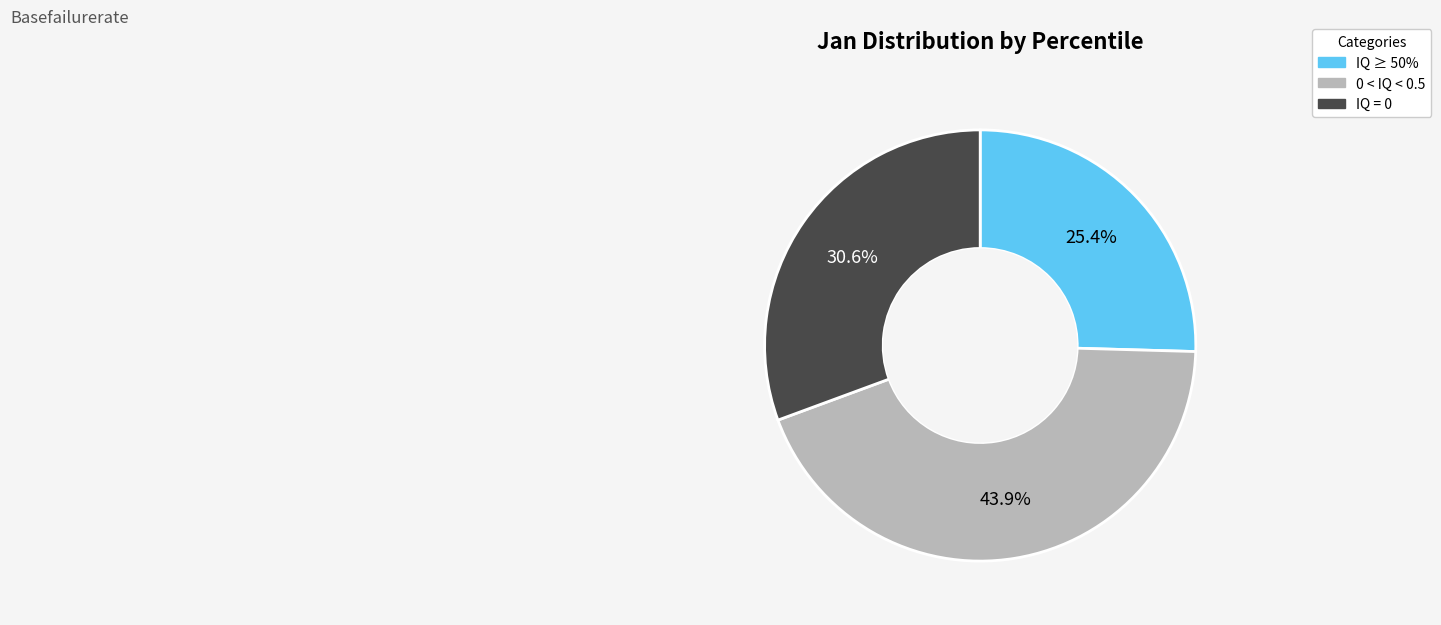

Is there any slice that represents more than half of the pie?

No